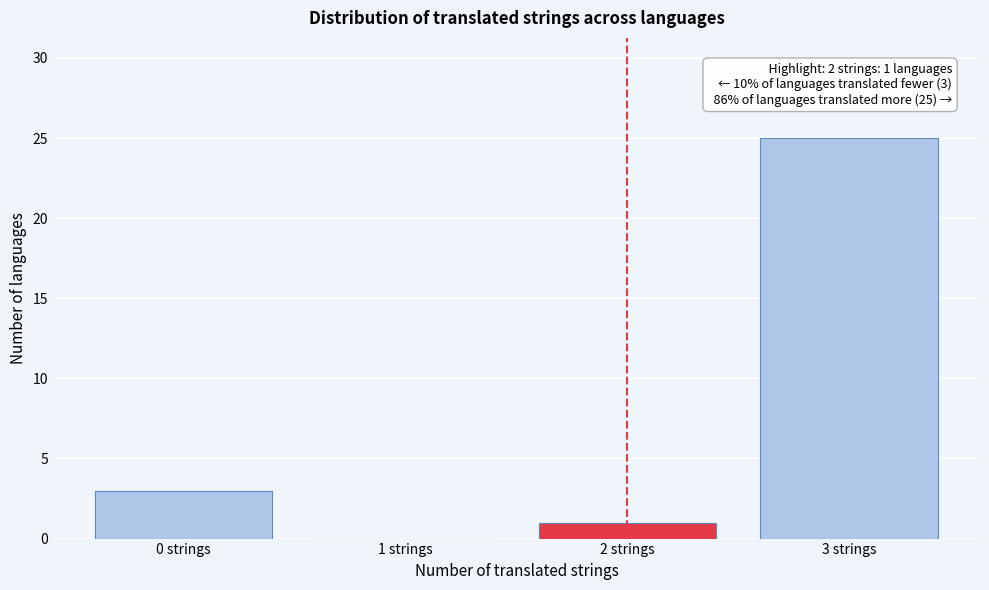

Reading left to right, list all the values displayed in this chart.

0 strings=3	1 strings=0	2 strings=1	3 strings=25